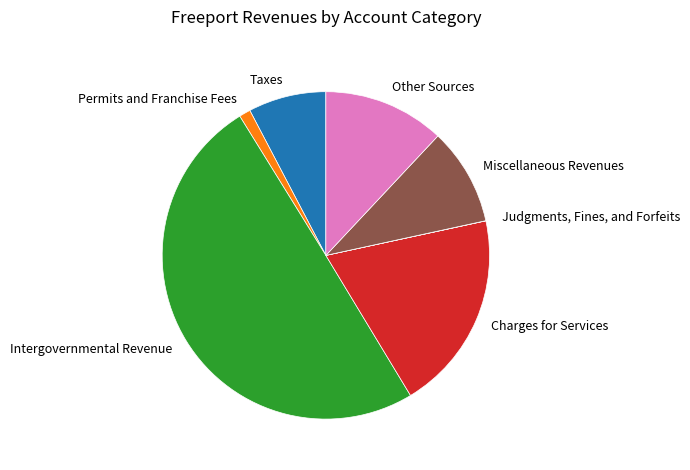

Which category has the biggest portion of the pie?

Intergovernmental Revenue